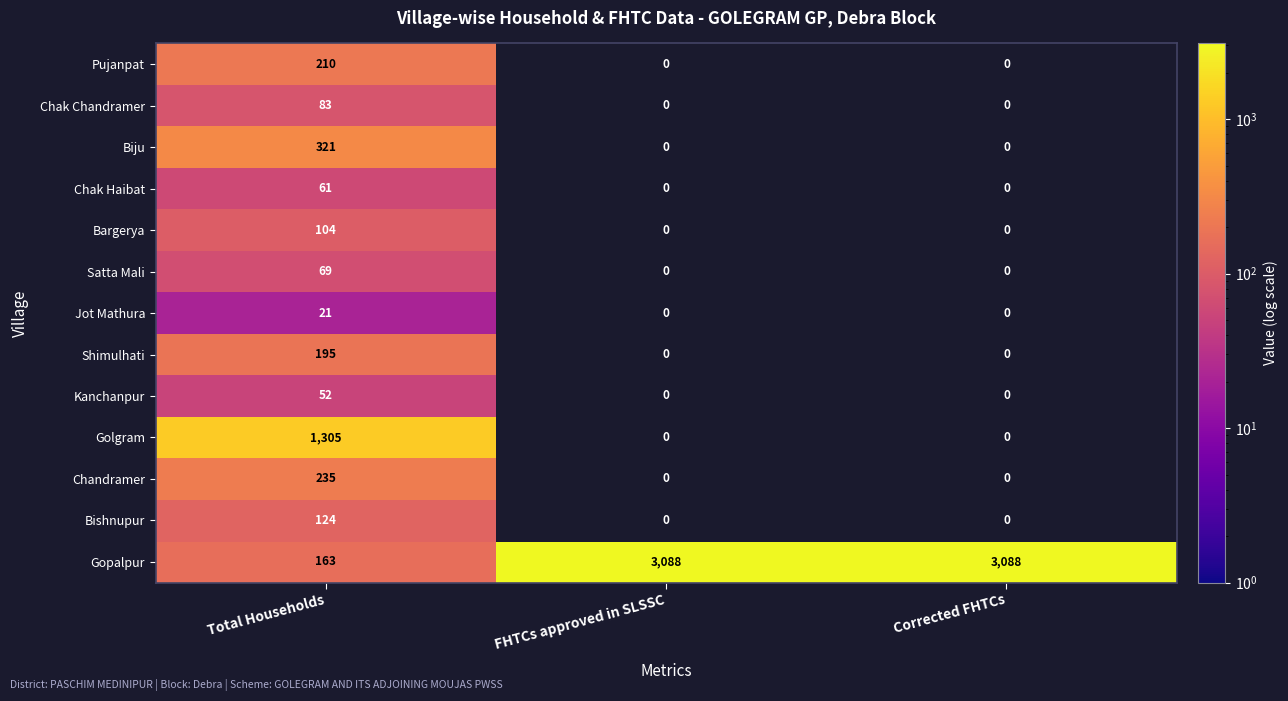

What is the spread (max minus min) of values at FHTCs approved in SLSSC?

3088